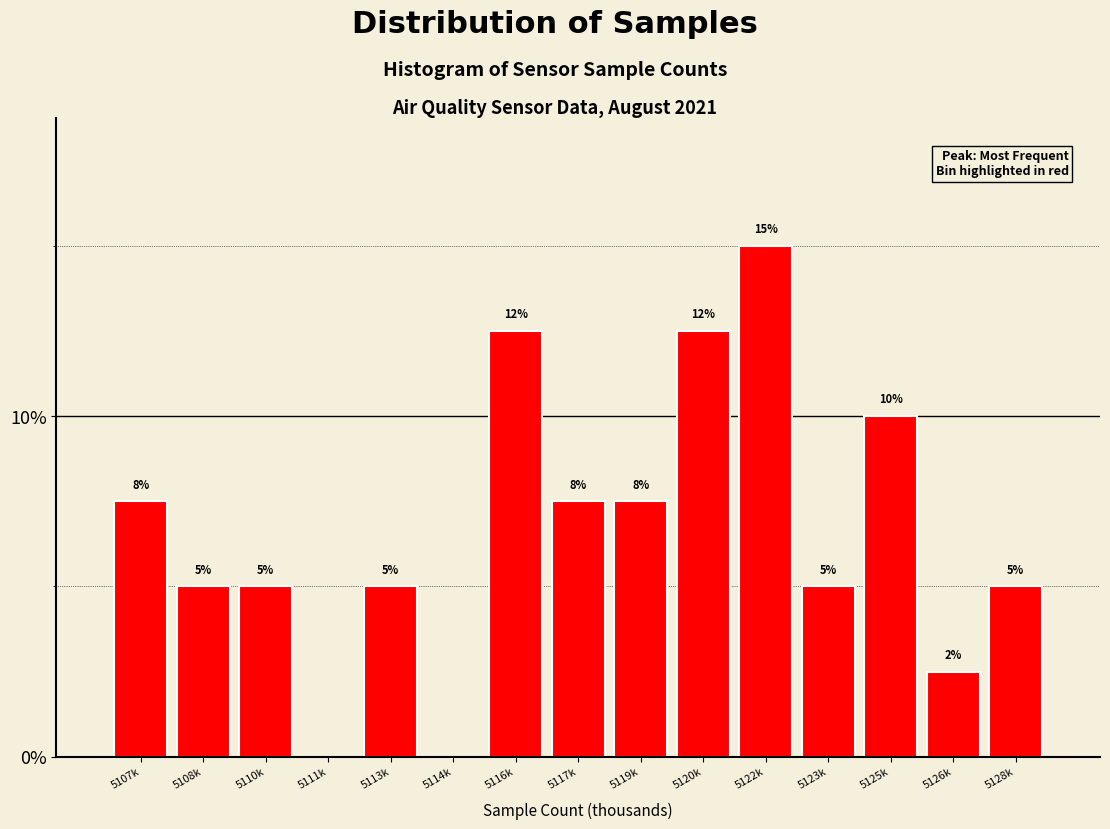

What value does the data have at 5126k?

2.5